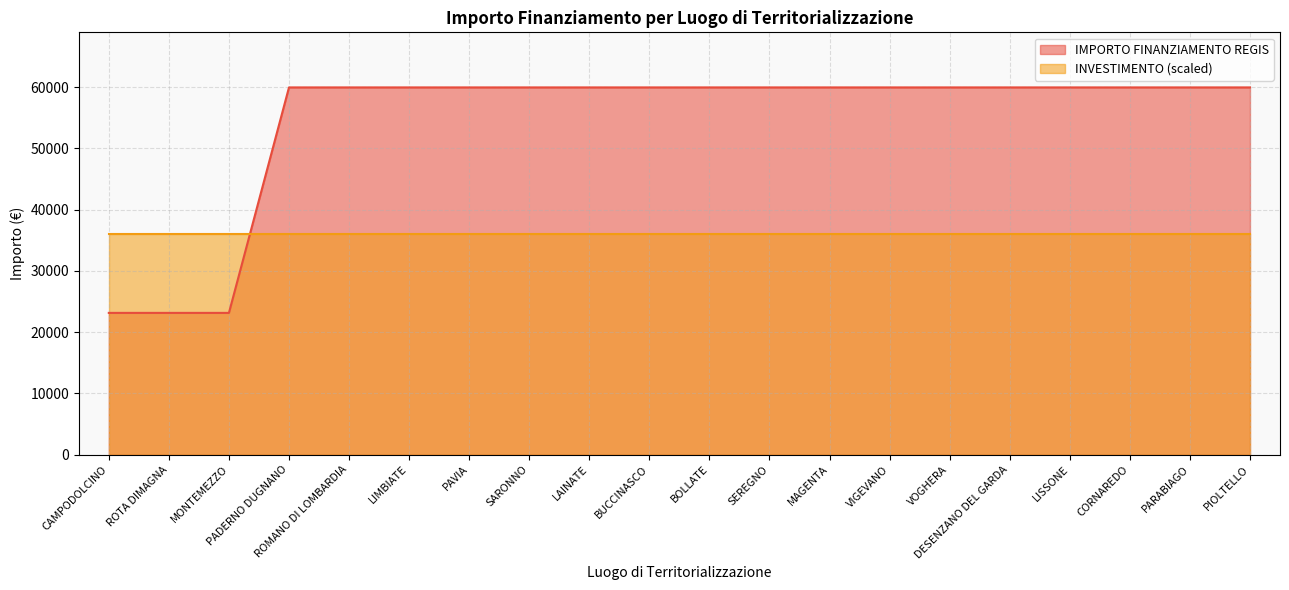

Rank the categories by value from highest to lowest.

PADERNO DUGNANO, ROMANO DI LOMBARDIA, LIMBIATE, PAVIA, SARONNO, LAINATE, BUCCINASCO, BOLLATE, SEREGNO, MAGENTA, VIGEVANO, VOGHERA, DESENZANO DEL GARDA, LISSONE, CORNAREDO, PARABIAGO, PIOLTELLO, CAMPODOLCINO, ROTA DIMAGNA, MONTEMEZZO